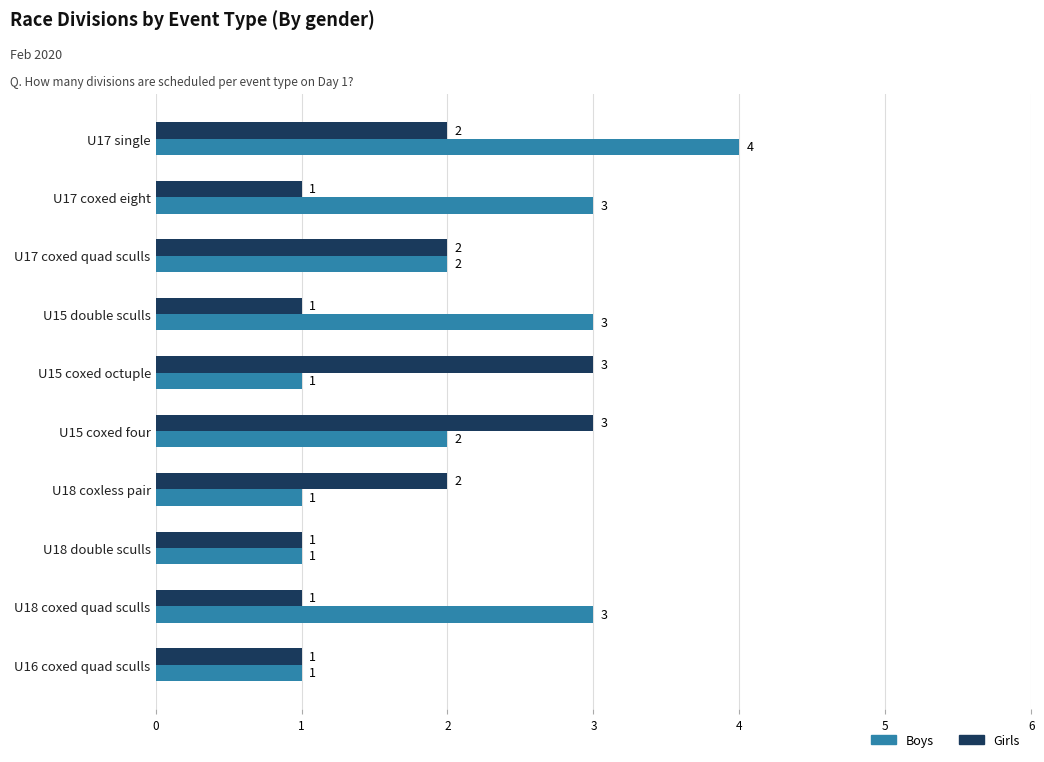

What is the total value across all series at U18 coxed quad sculls?

4